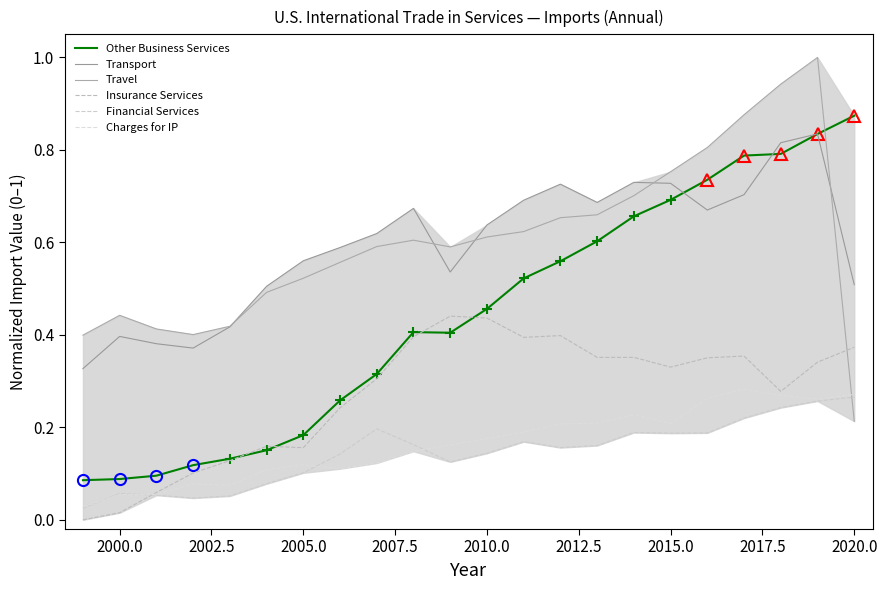

What position from the right is 20?

2